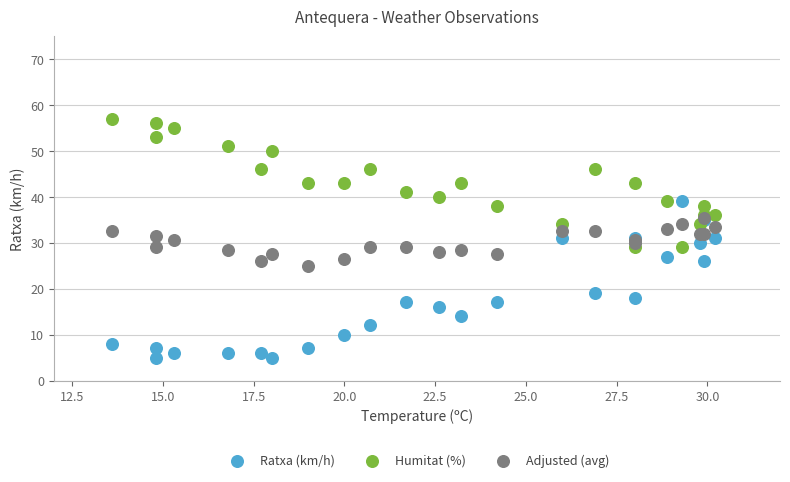

Which series reaches the maximum Y coordinate?

Humitat (%)